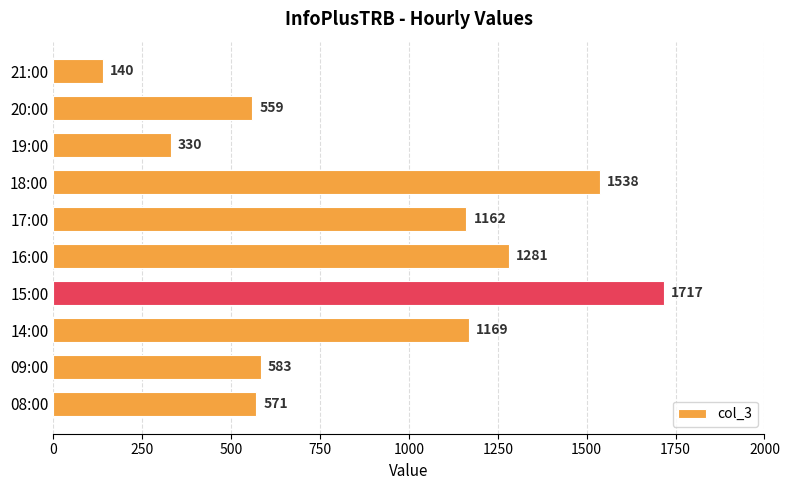

True or false: the data shows 521 at 17:00.

False